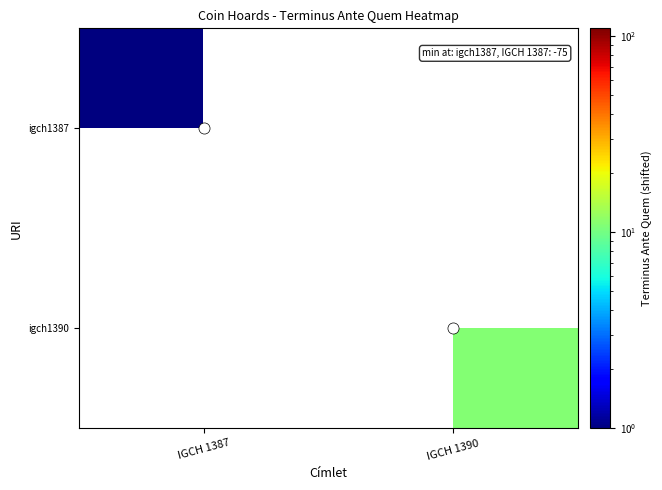

What is the maximum value shown in the chart?

11.0